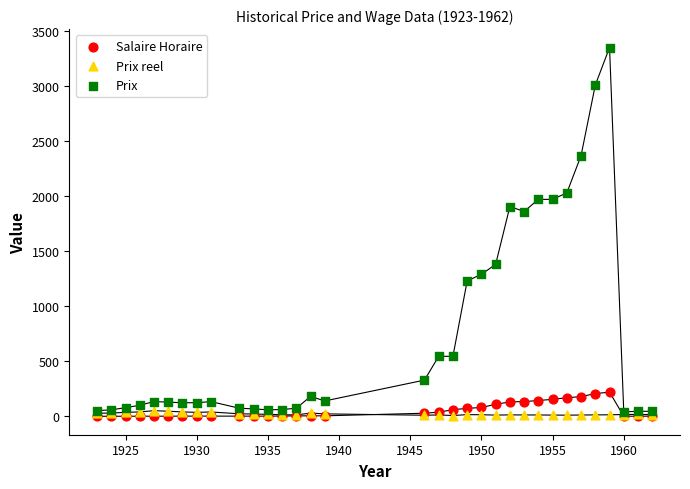

Across all series, what Y value is closest to 1674?

1860.0